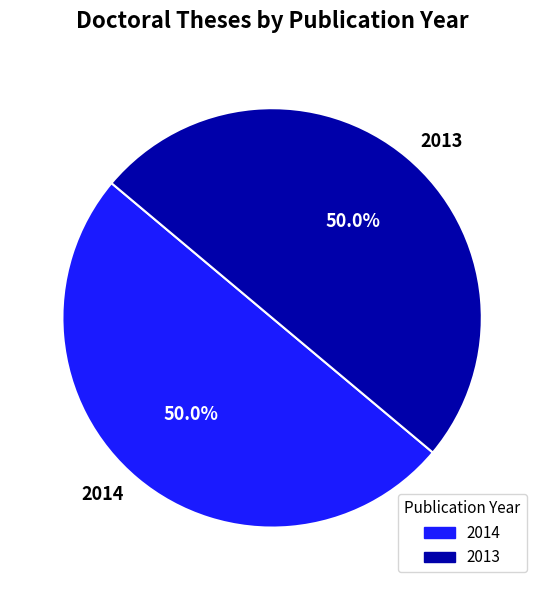

What is the ratio of the value at 2013 to the value at 2014?

1.0